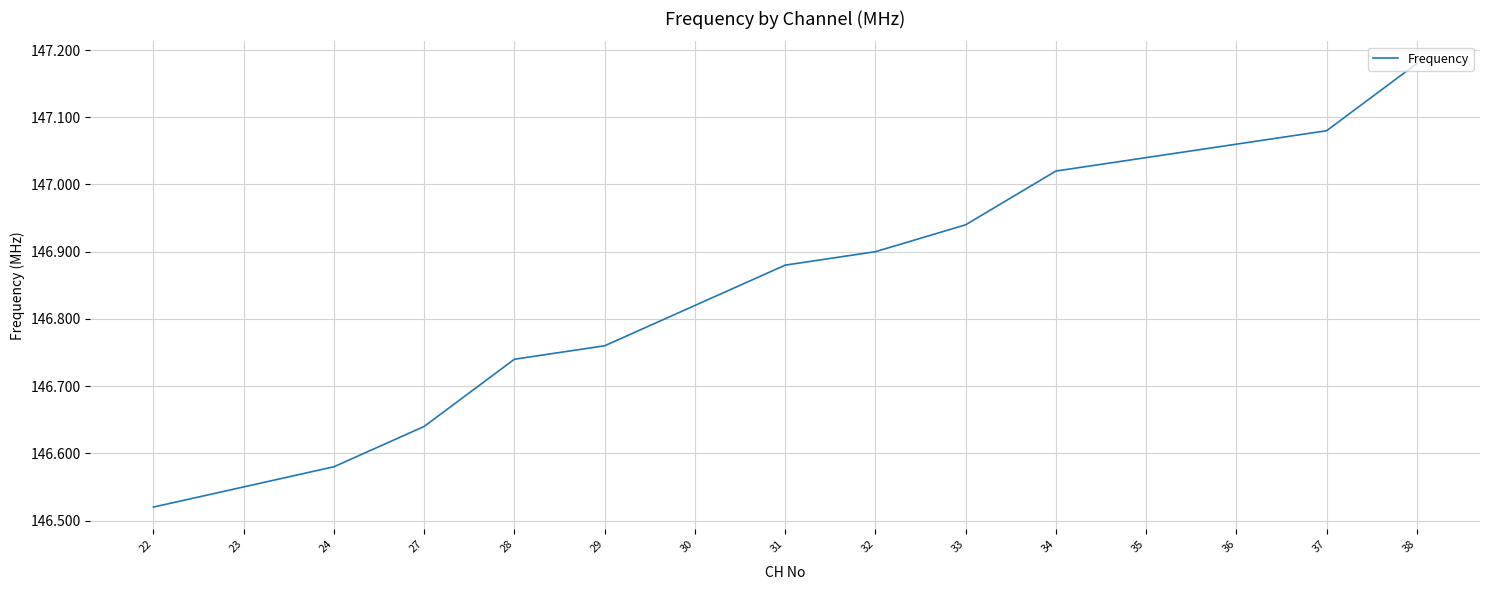

At which category does the chart reach its peak across all series?

38